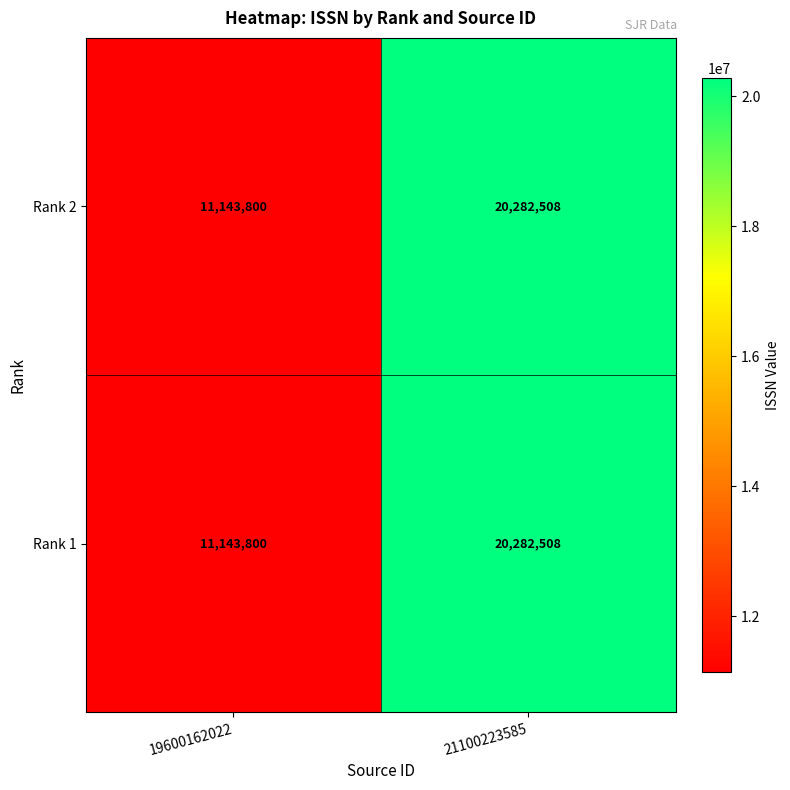

How many distinct data groups are displayed?

2